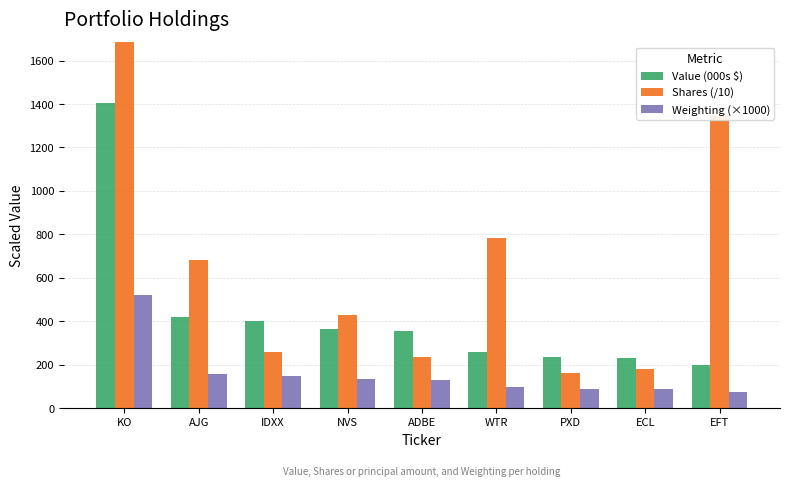

The value of Value (000s $) at NVS is 560.4. True or false?

False